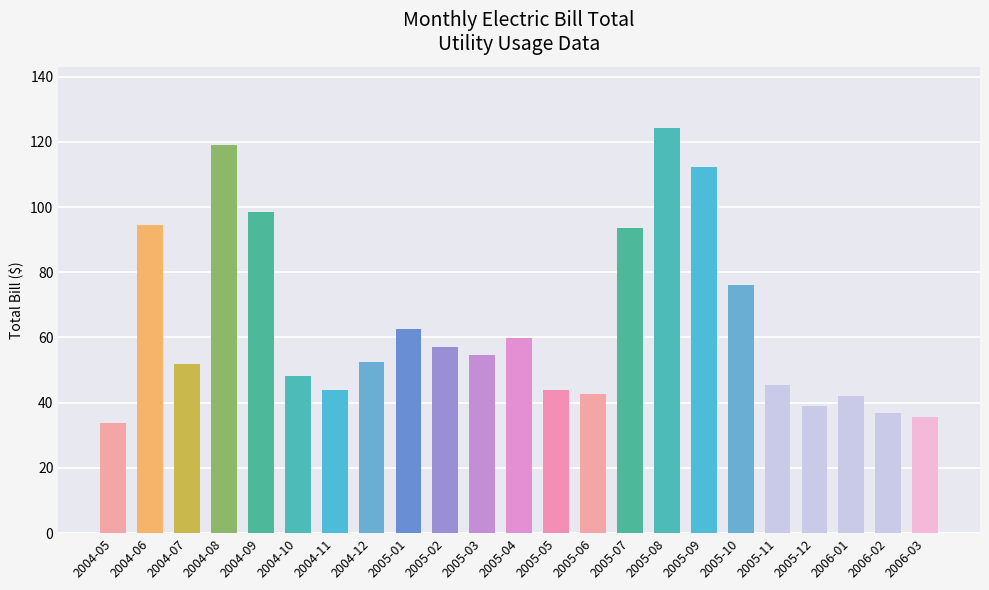

What position from the right is 2006-03?

1